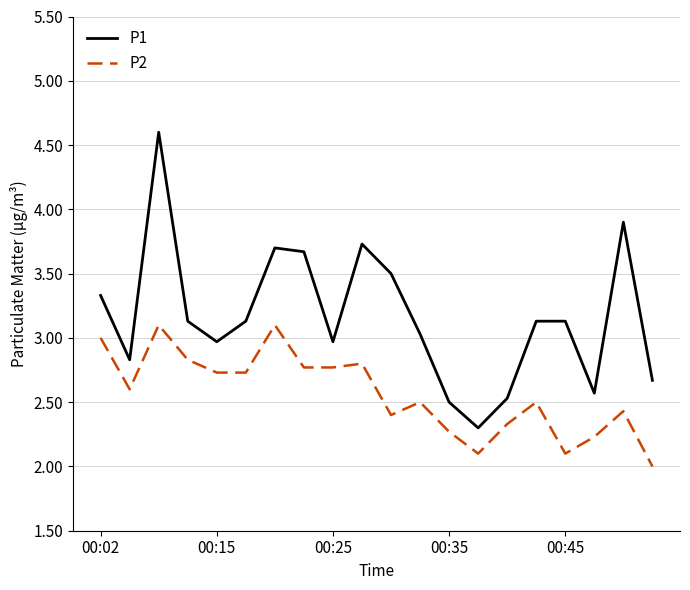

Reading left to right, transcribe all the data shown in this chart.

P1: 3.3	2.8	4.6	3.1	3.0	3.1	3.7	3.7	3.0	3.7	3.5	3.0	2.5	2.3	2.5	3.1	3.1	2.6	3.9	2.7
P2: 3.0	2.6	3.1	2.8	2.7	2.7	3.1	2.8	2.8	2.8	2.4	2.5	2.3	2.1	2.3	2.5	2.1	2.2	2.4	2.0